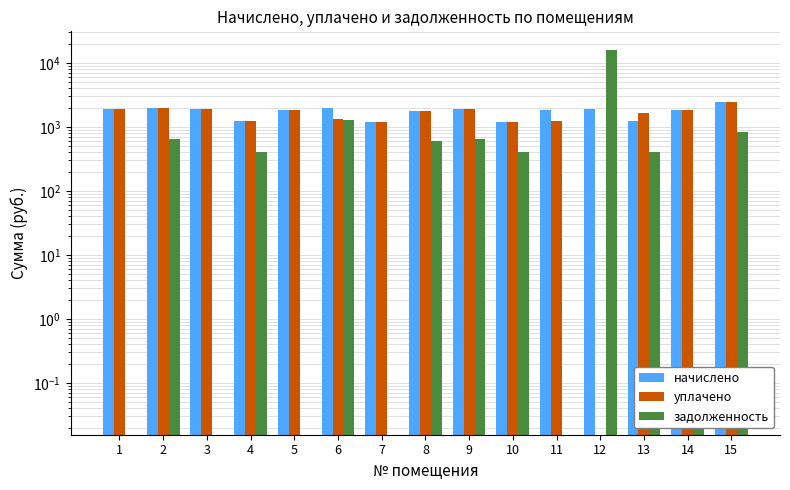

Reading right to left, transcribe all the data shown in this chart.

начислено: 2488.7	1850.9	1220.4	1913.5	1847.2	1198.3	1917.2	1799.2	1198.3	1935.7	1850.9	1224.1	1917.2	1935.7	1909.9
уплачено: 2488.7	1850.9	1627.2	0.0	1231.6	1198.3	1917.2	1799.2	1198.3	1324.5	1850.9	1224.1	1917.2	1935.7	1909.9
задолженность: 829.6	0.0	406.8	16063.0	0.0	399.4	639.1	599.8	0.0	1290.5	0.0	408.0	0.0	645.2	0.0